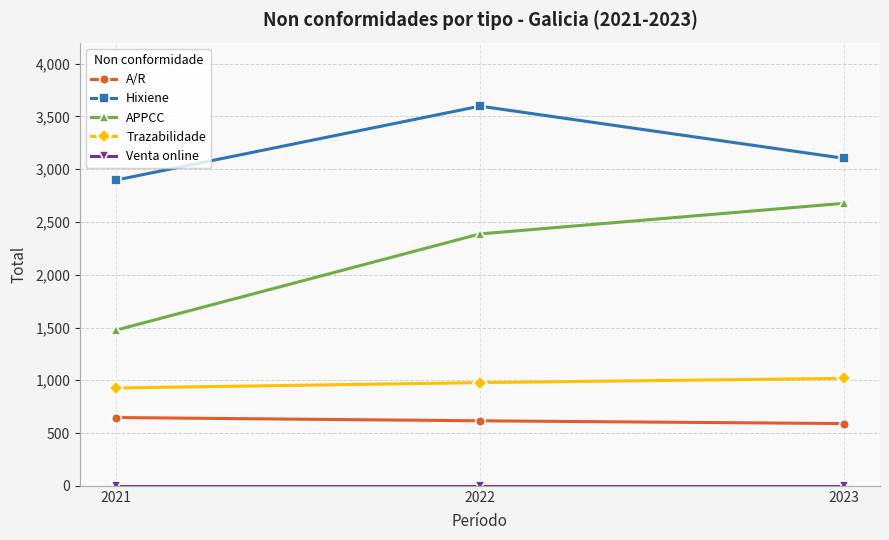

Which series has the largest total across all categories?

Hixiene